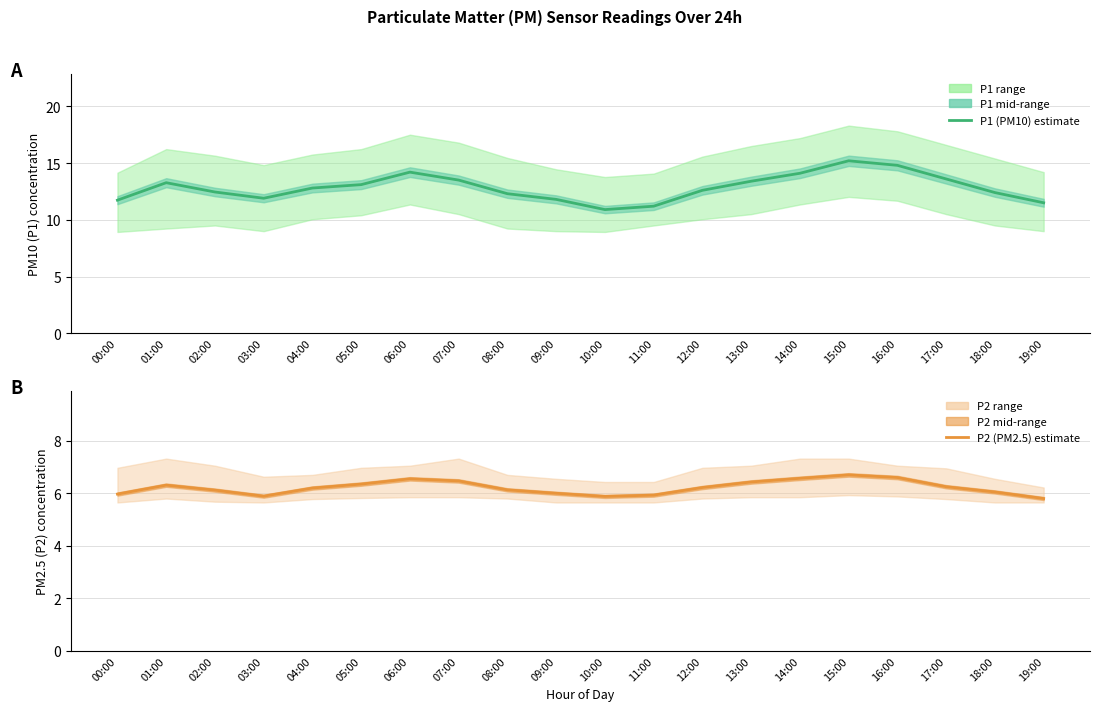

How many values in the P2 (PM2.5) series are below 6?

5